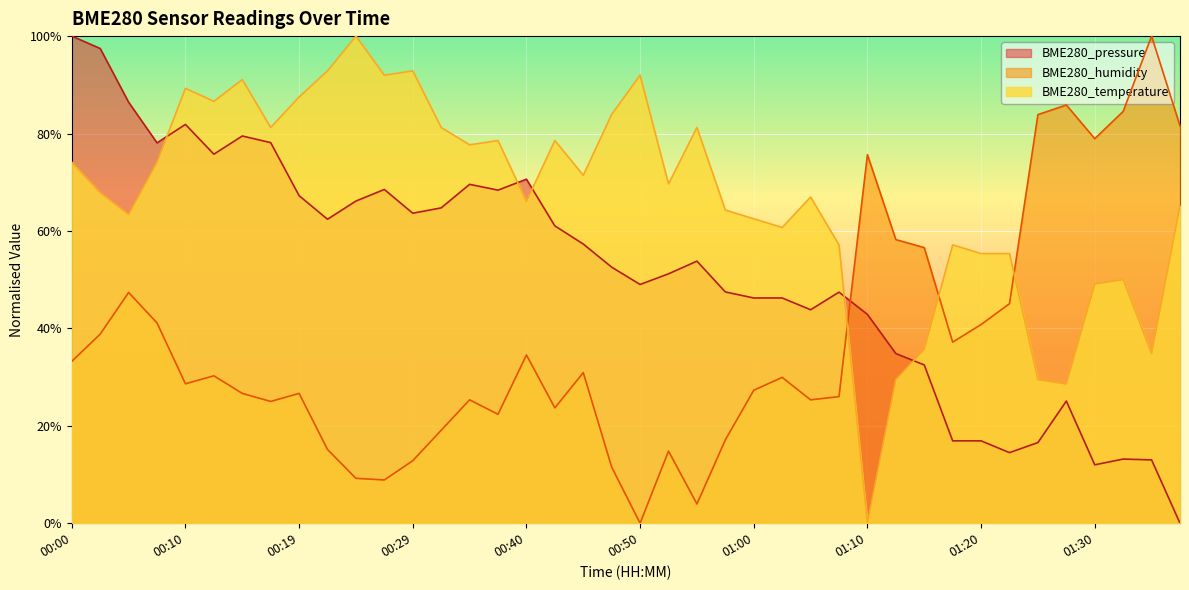

How many interior local peaks does the BME280_temperature series have?

11